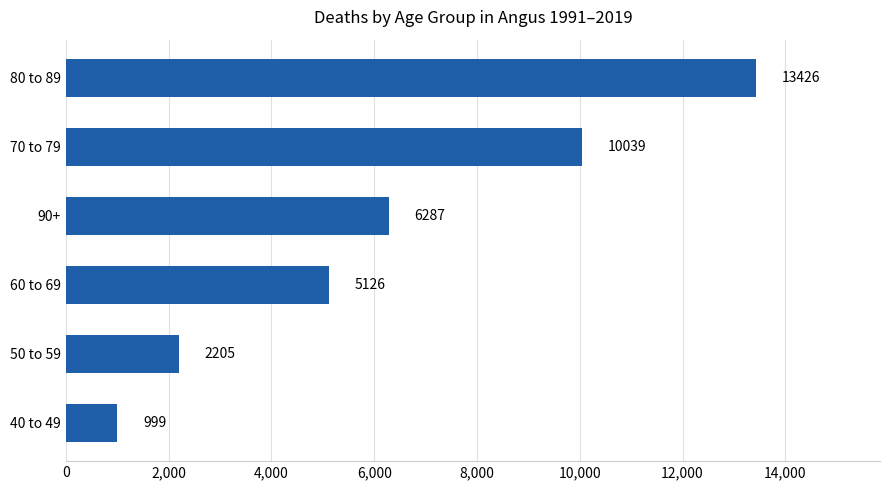

Are the bars grouped side by side (vs. stacked)?

No